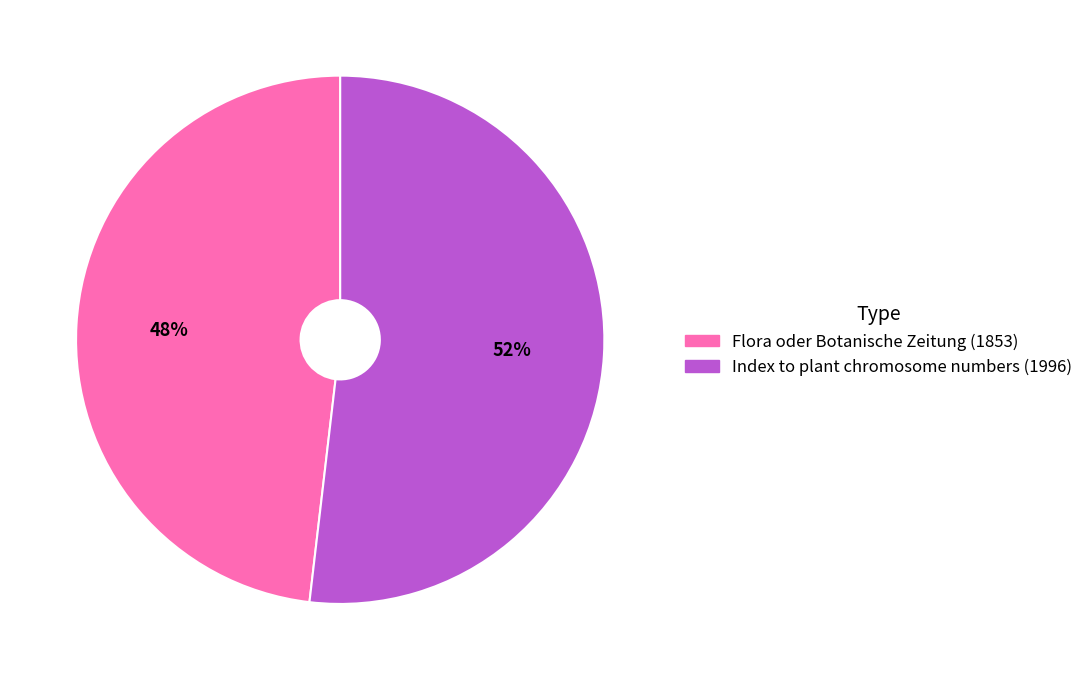

Approximately how many times larger is the value at Flora oder Botanische Zeitung (1853) compared to Index to plant chromosome numbers (1996)?

0.9